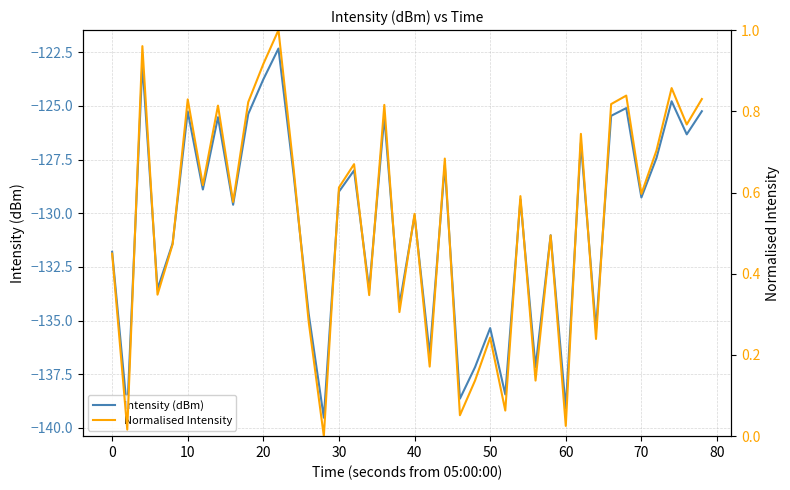

The value of Intensity (dBm) at 30 is -129.0. True or false?

True